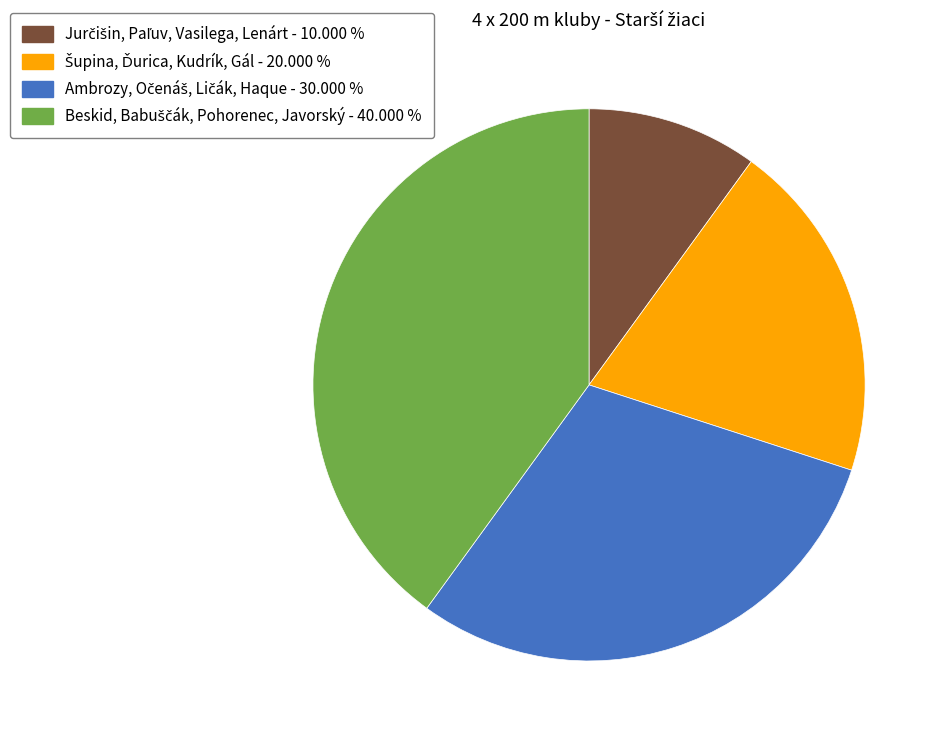

Is there any slice that represents more than half of the pie?

No